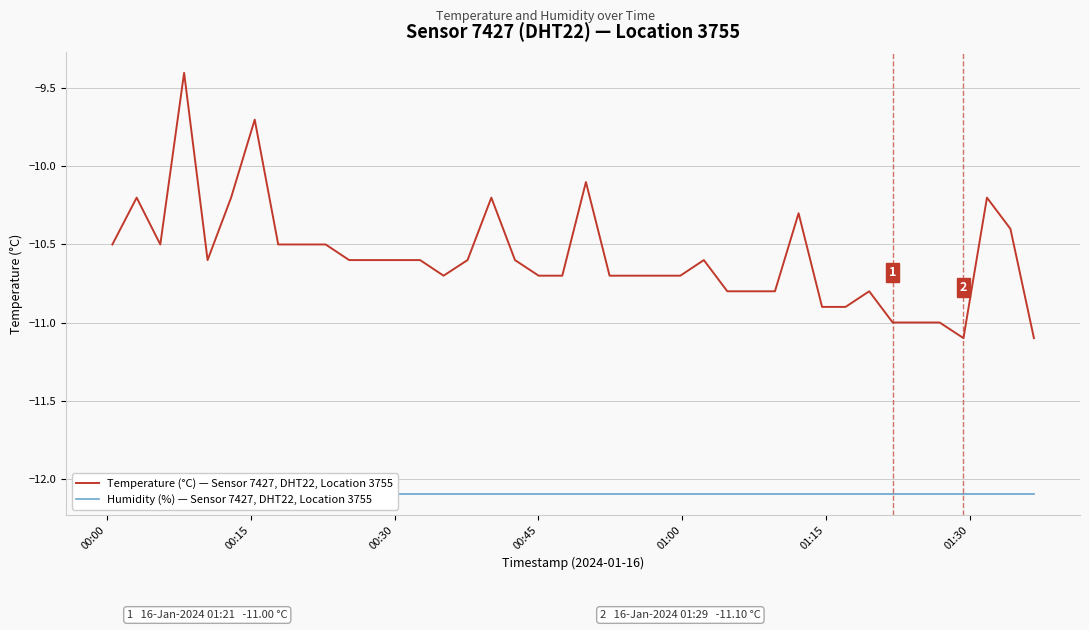

Which category has the highest value in the Humidity (%) — Sensor 7427, DHT22, Location 3755 series?

00:00